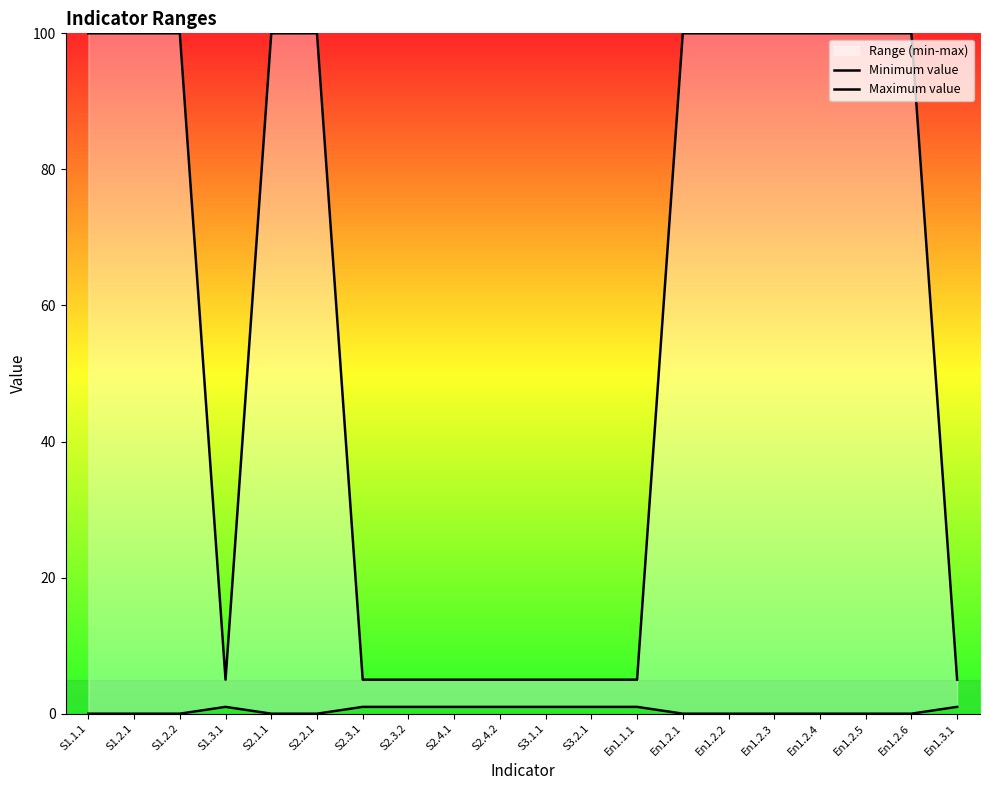

In Minimum value, how many points are higher than both neighbors (excluding endpoints)?

1